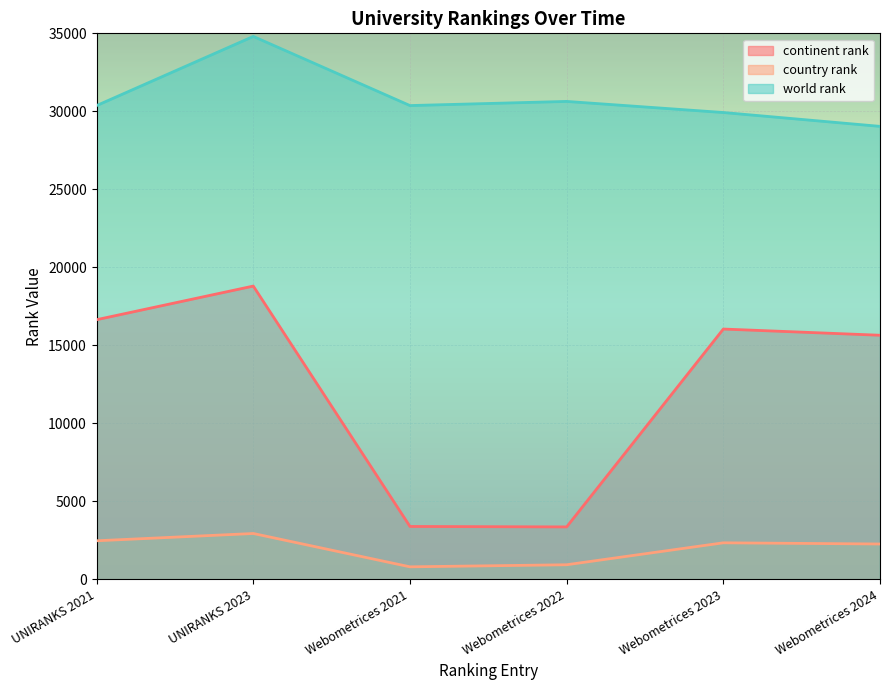

Which series has the widest spread of values?

continent rank